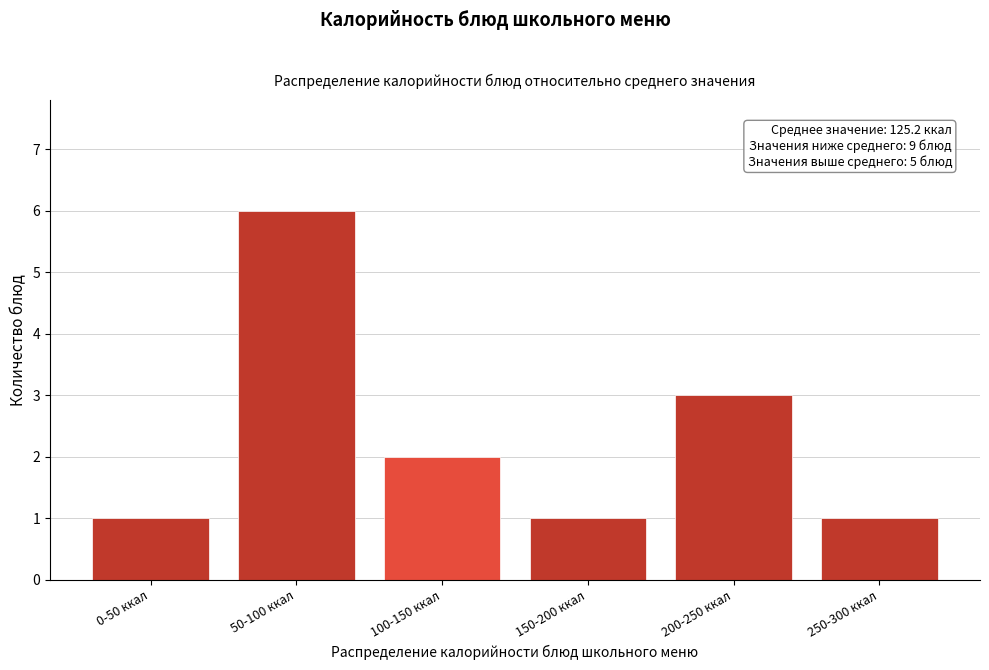

Reading right to left, list all the values displayed in this chart.

250-300 ккал=1	200-250 ккал=3	150-200 ккал=1	100-150 ккал=2	50-100 ккал=6	0-50 ккал=1